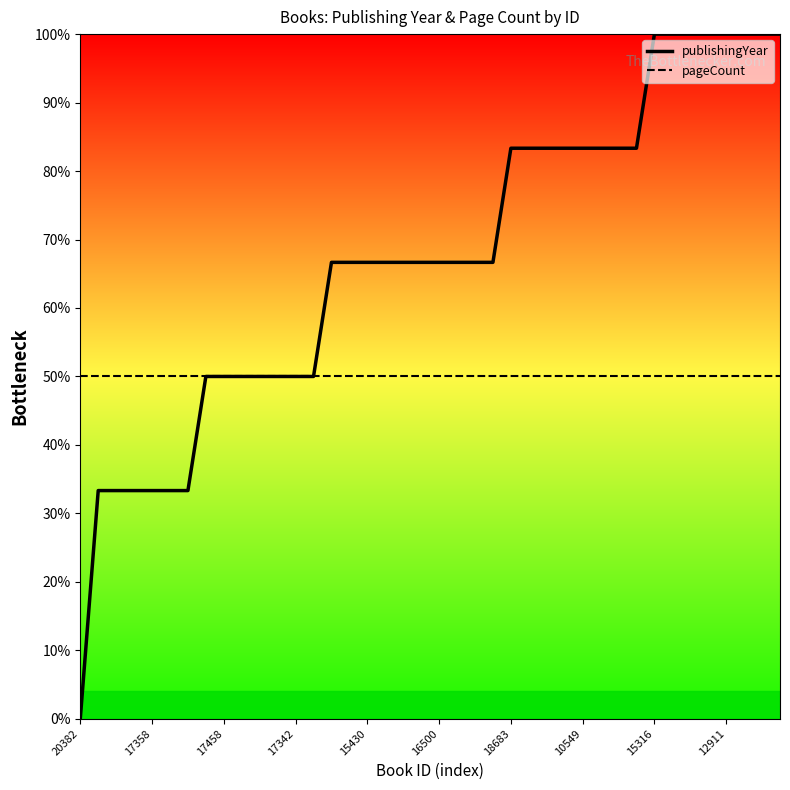

Rank the series by their maximum value, from lowest to highest.

pageCount, publishingYear